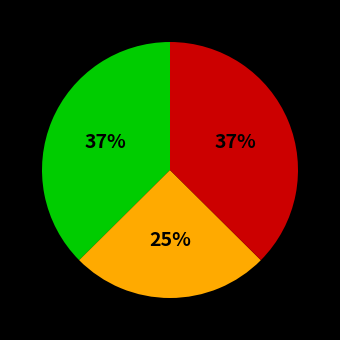

Is there any slice that represents more than half of the pie?

No